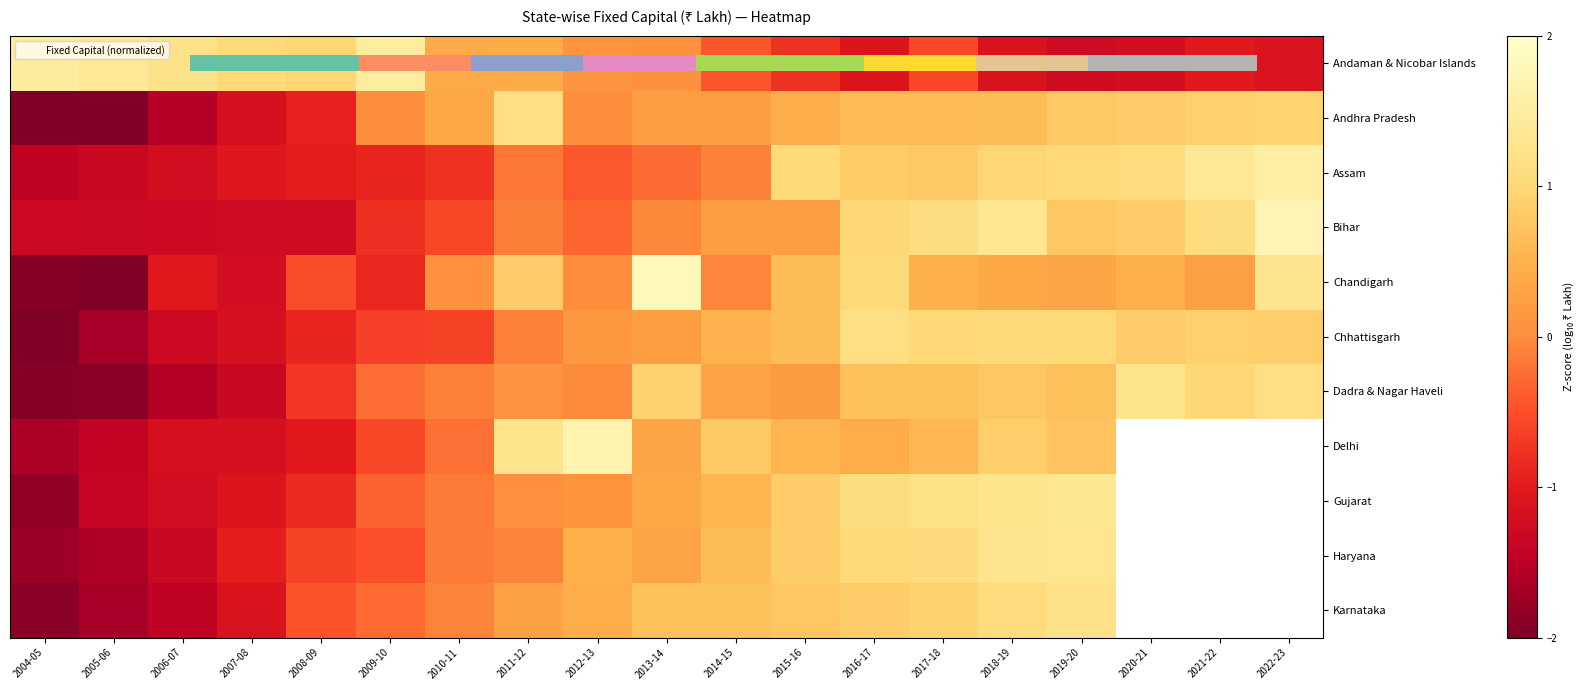

Where does the Delhi series first go above 0?

2011-12